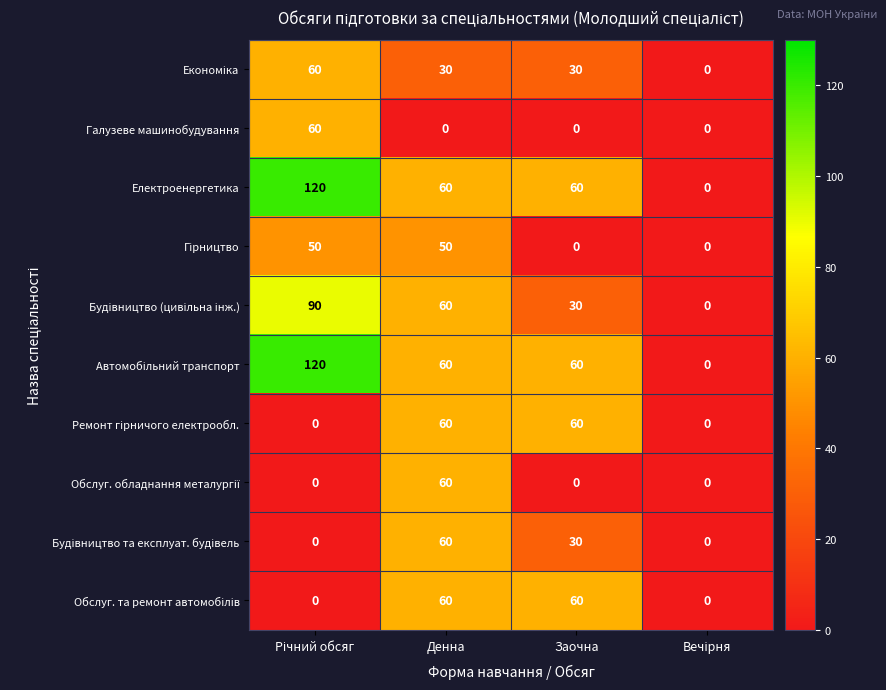

What is the difference between the highest and lowest values at Денна?

60